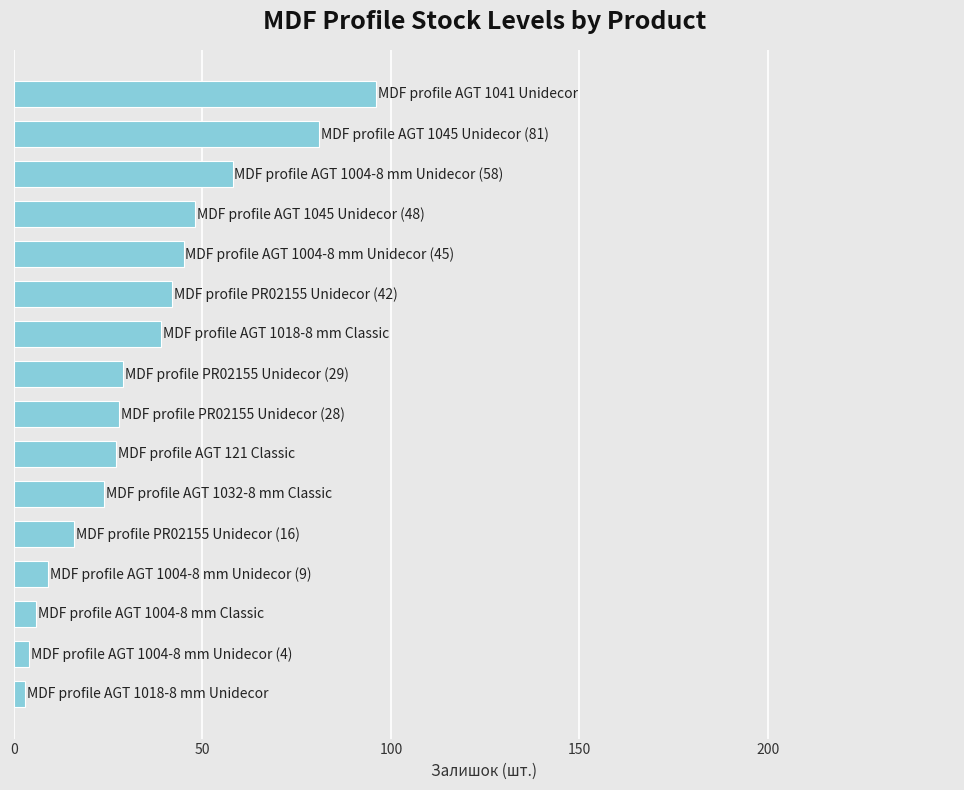

What is the sum of all values?

555